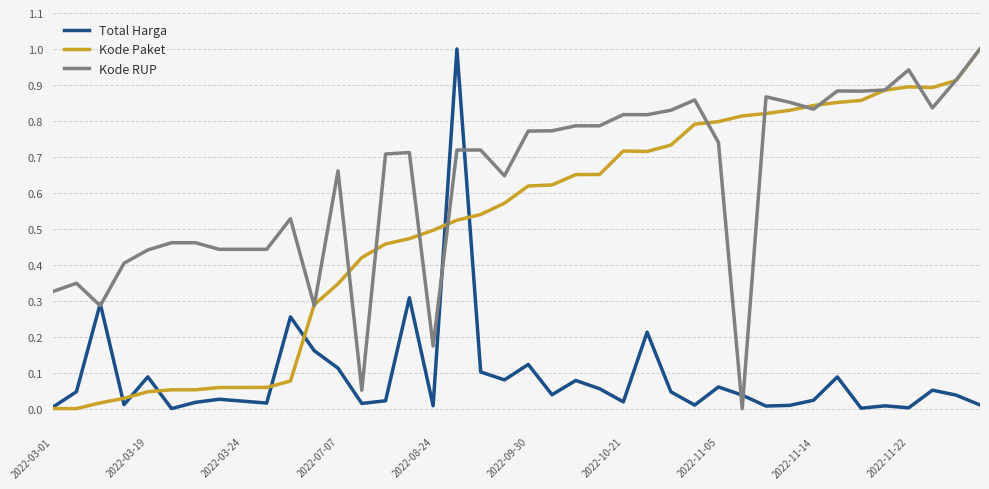

Does the chart have visible grid lines?

Yes